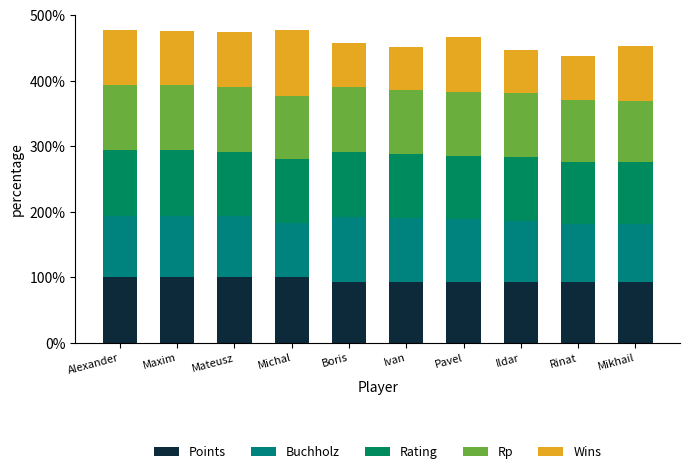

Count the number of categories in the chart.

10